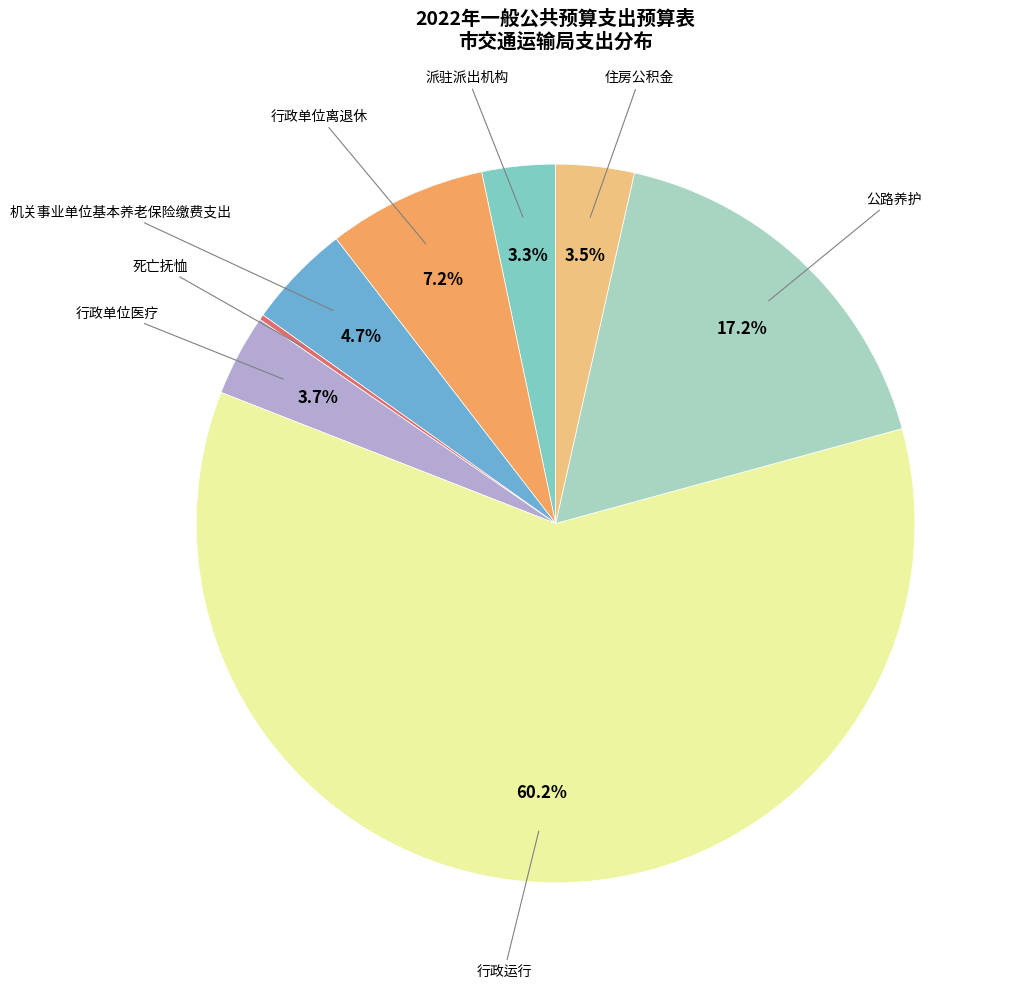

Does any single category account for the majority?

Yes